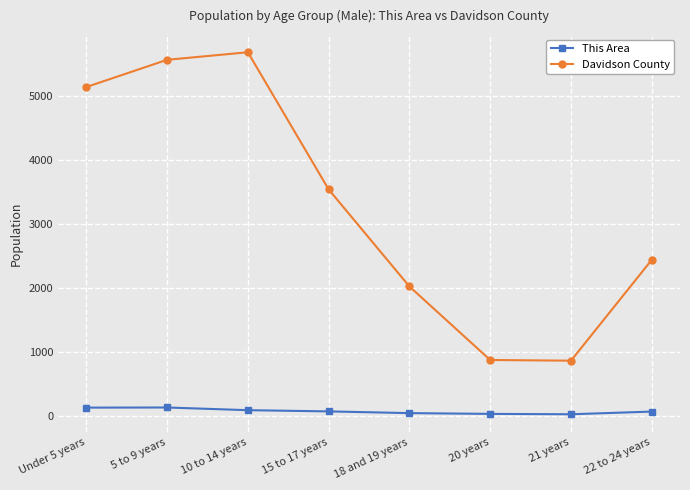

What is the maximum value shown in the chart?

5682